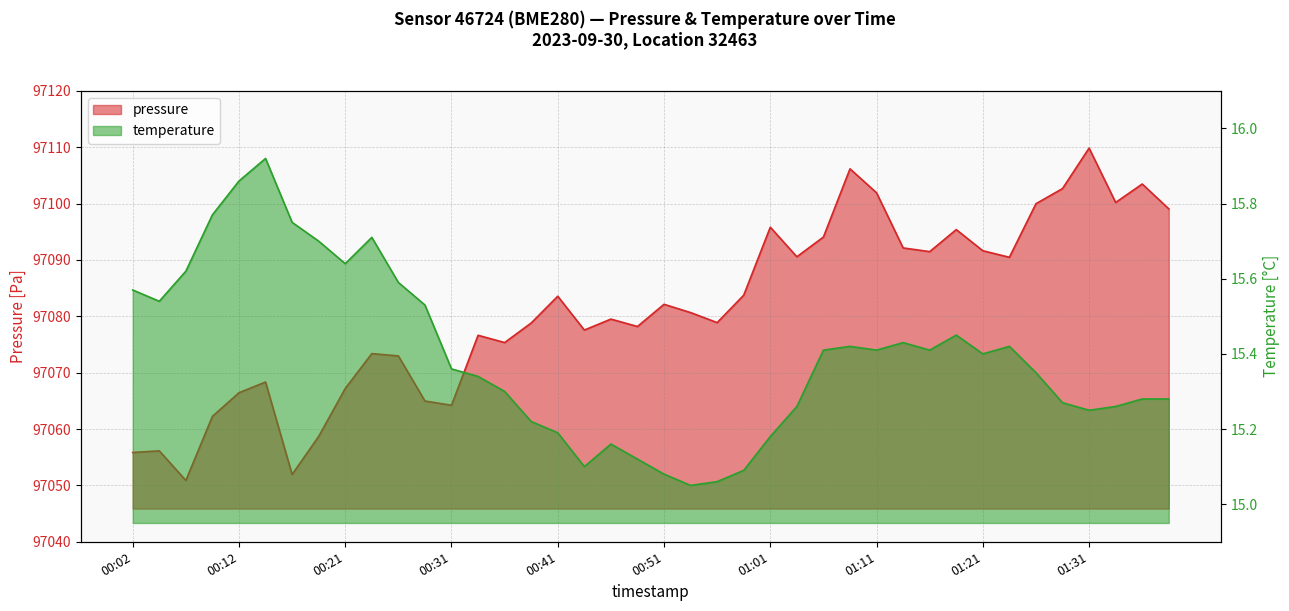

Read the temperature value at 01:28.

15.3